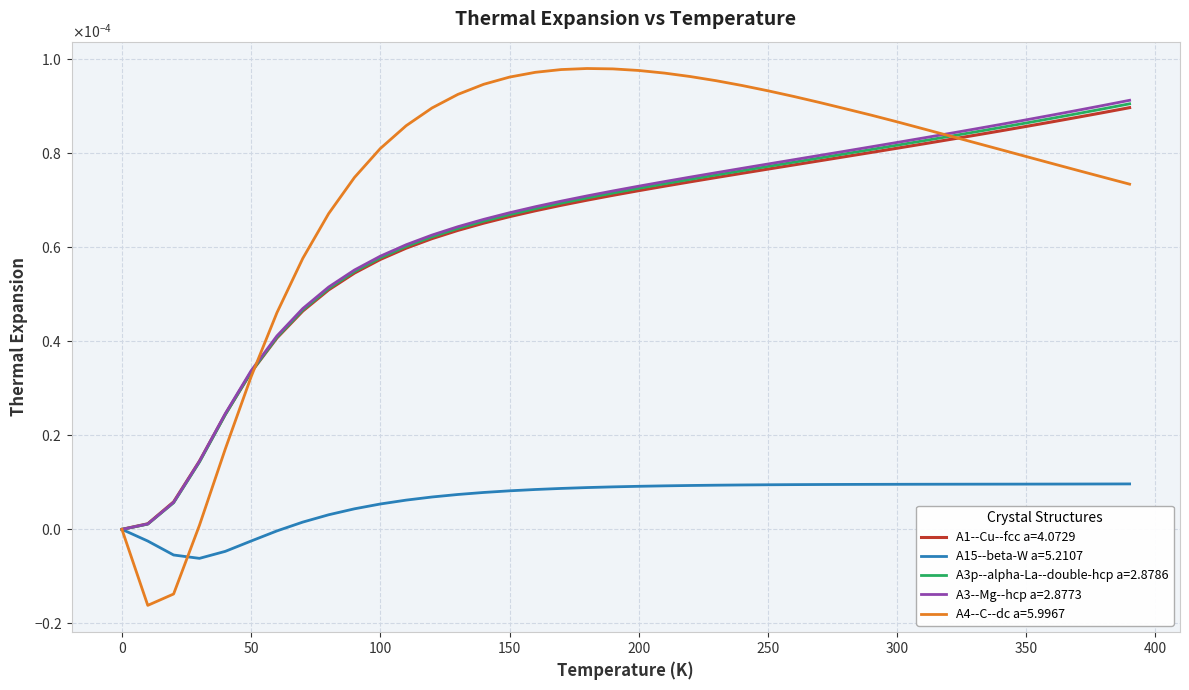

What are all the series names shown in the legend?

A1--Cu--fcc a=4.0729, A15--beta-W a=5.2107, A3p--alpha-La--double-hcp a=2.8786, A3--Mg--hcp a=2.8773, A4--C--dc a=5.9967